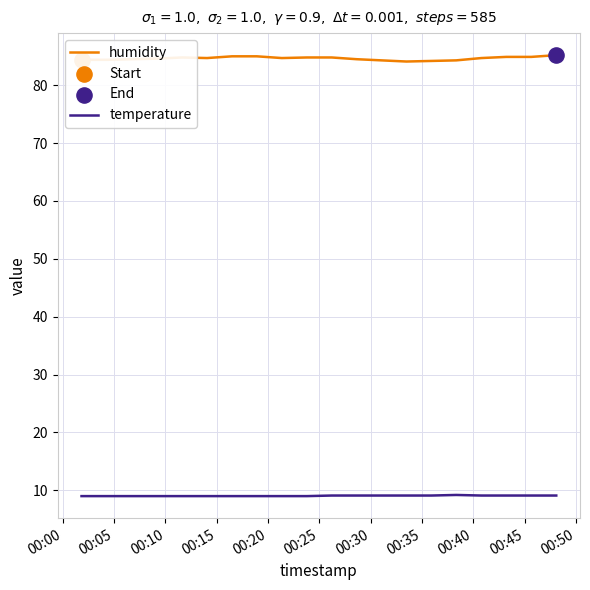

Which series has the largest range (max minus min)?

humidity